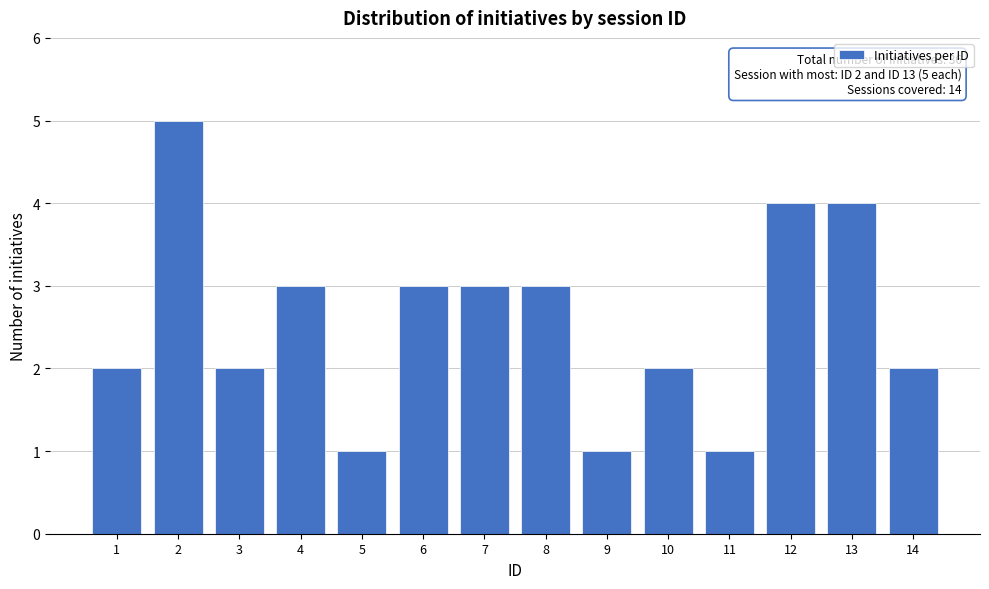

Reading left to right, transcribe all the data shown in this chart.

2	5	2	3	1	3	3	3	1	2	1	4	4	2